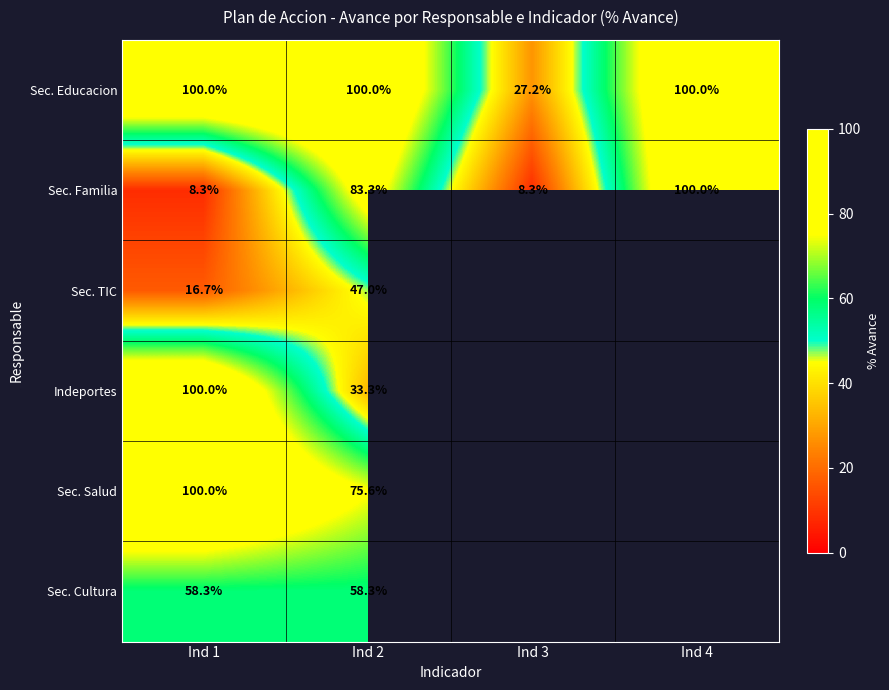

What is the greatest value displayed?

100.0